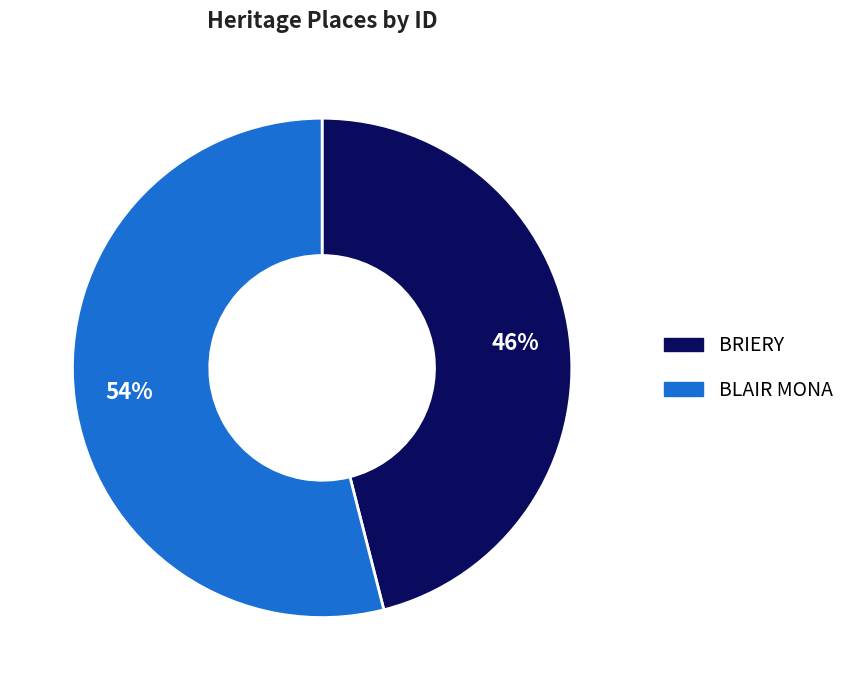

To the nearest percent, what percentage of the pie is BRIERY?

46%